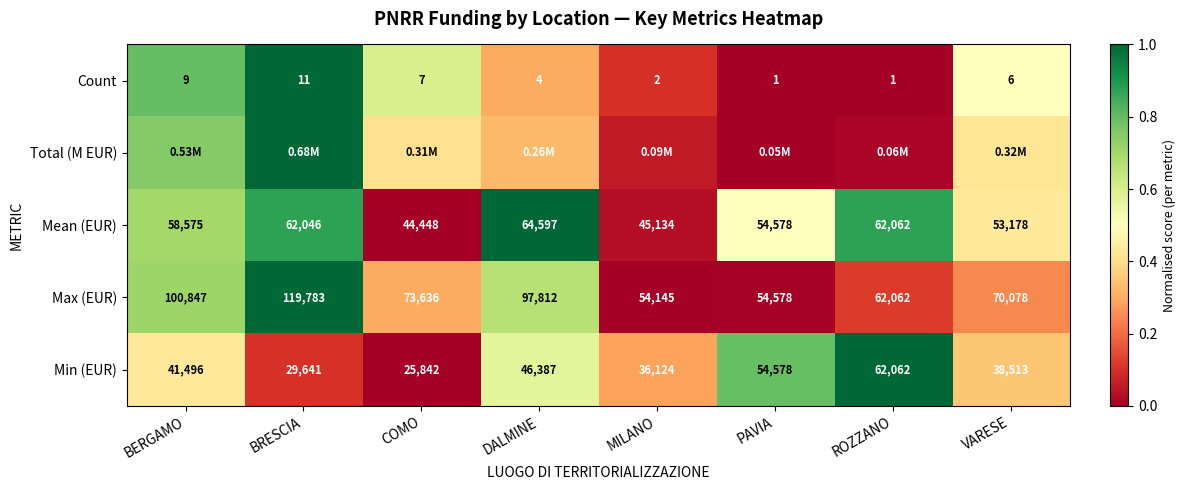

Rank the categories by Mean (EUR) value from highest to lowest.

DALMINE, ROZZANO, BRESCIA, BERGAMO, PAVIA, VARESE, MILANO, COMO